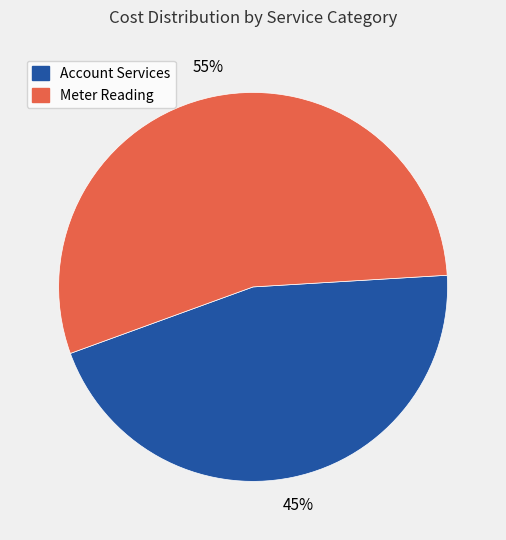

Rank the categories by value from highest to lowest.

Meter Reading, Account Services